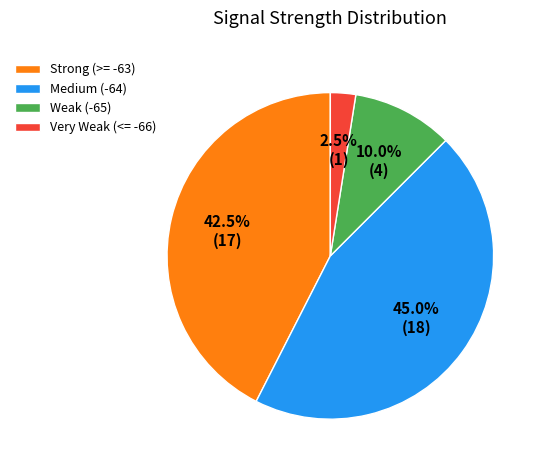

What is the total percentage of Strong (>= -63) and Weak (-65)?

52.5%